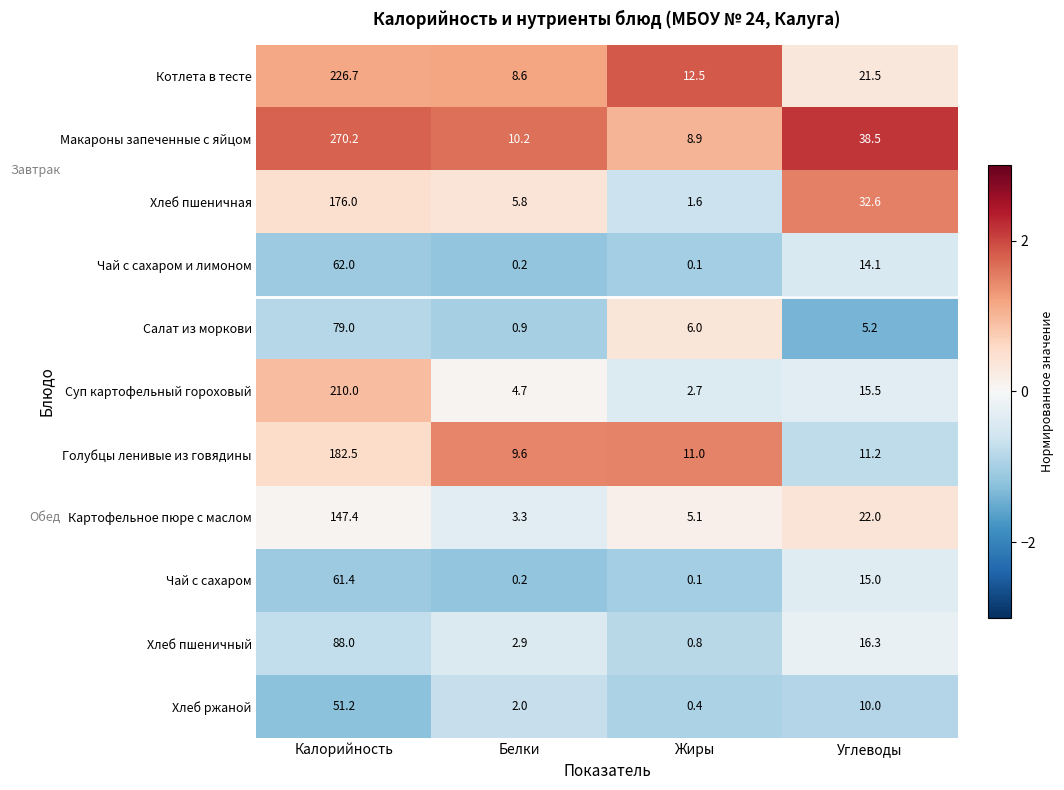

What is the average value of the Котлета в тесте series?

67.3